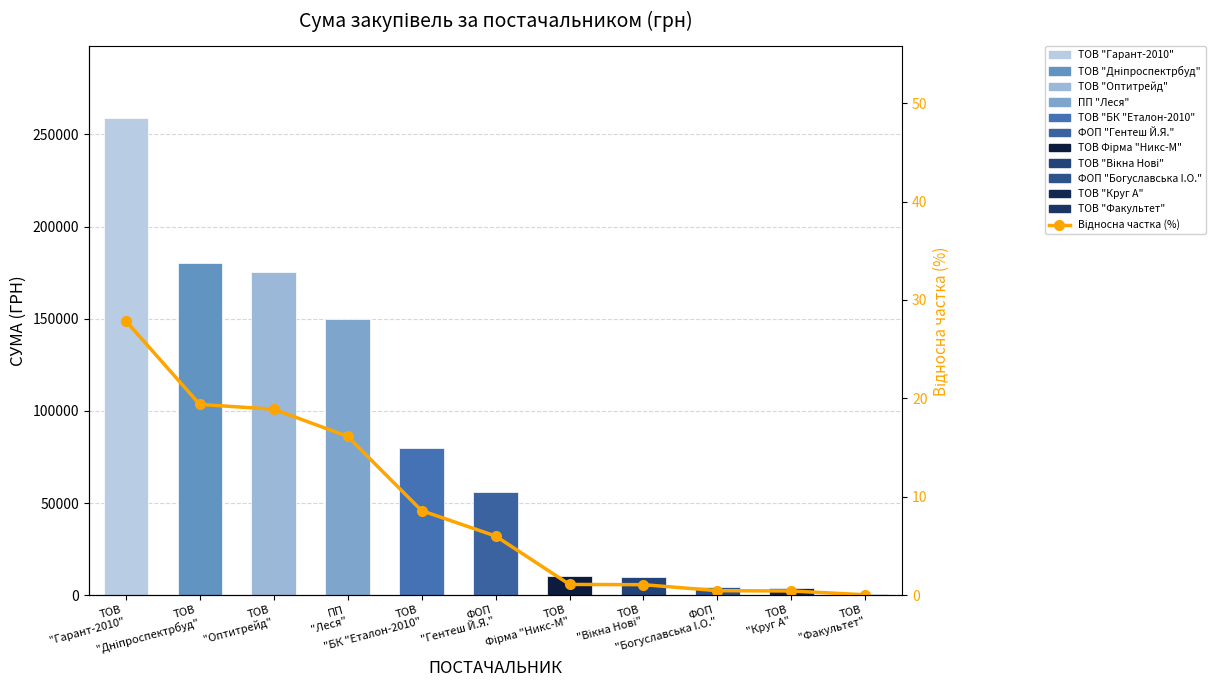

What is the difference between the maximum and minimum values?

27.8